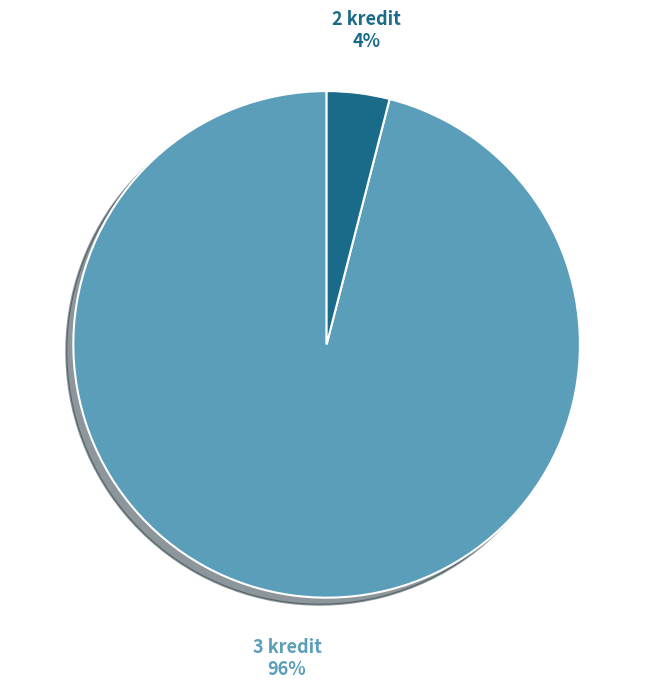

To the nearest percent, what is the average slice percentage?

50%